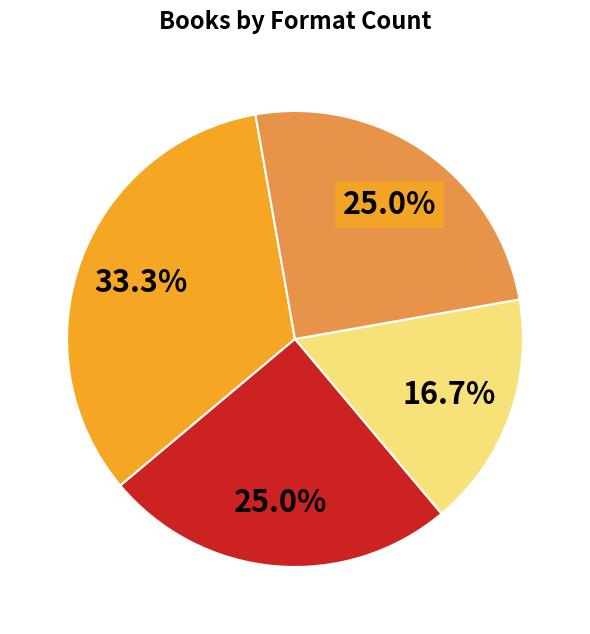

Is there any slice that represents more than half of the pie?

No